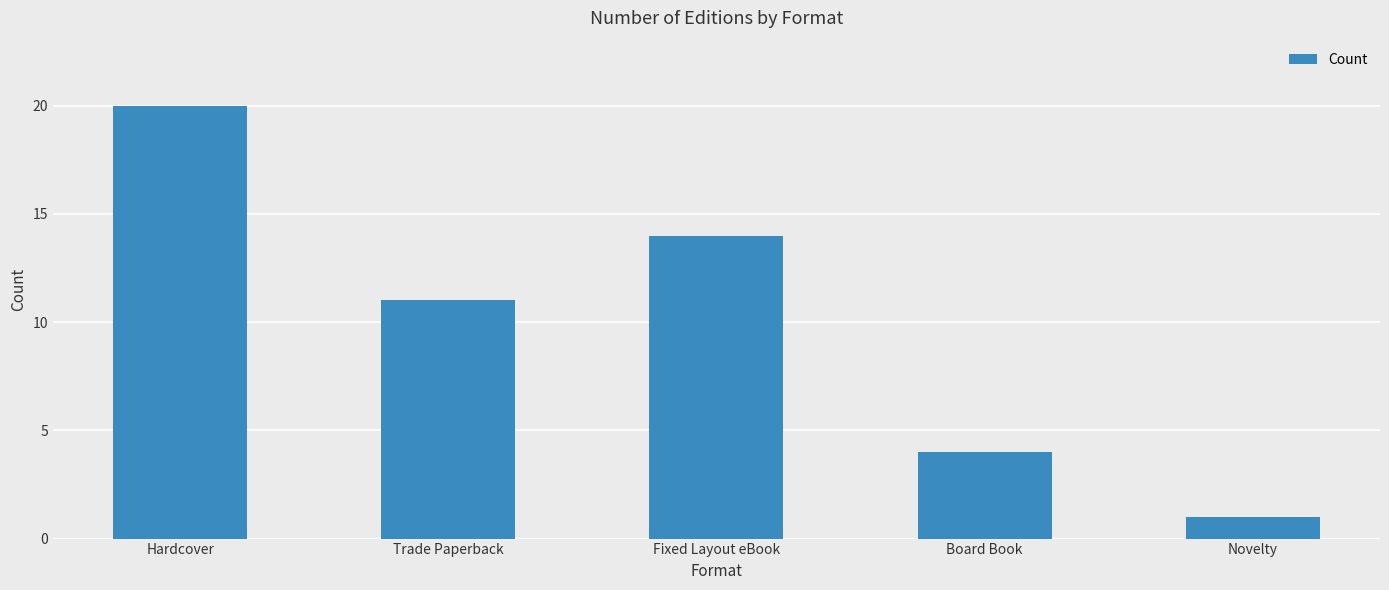

How many data points does each series have?

5